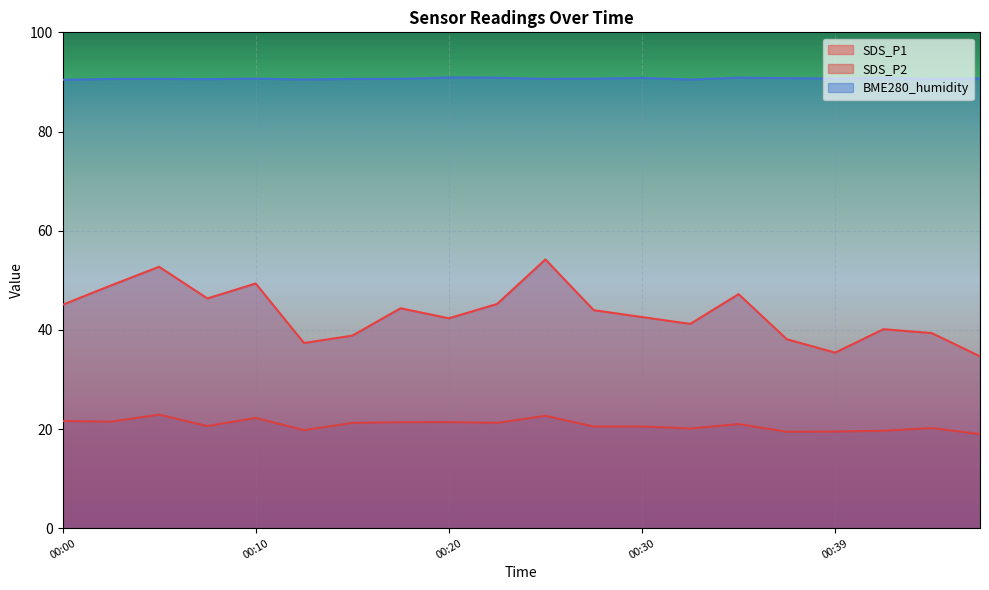

Which series has the largest range (max minus min)?

SDS_P1